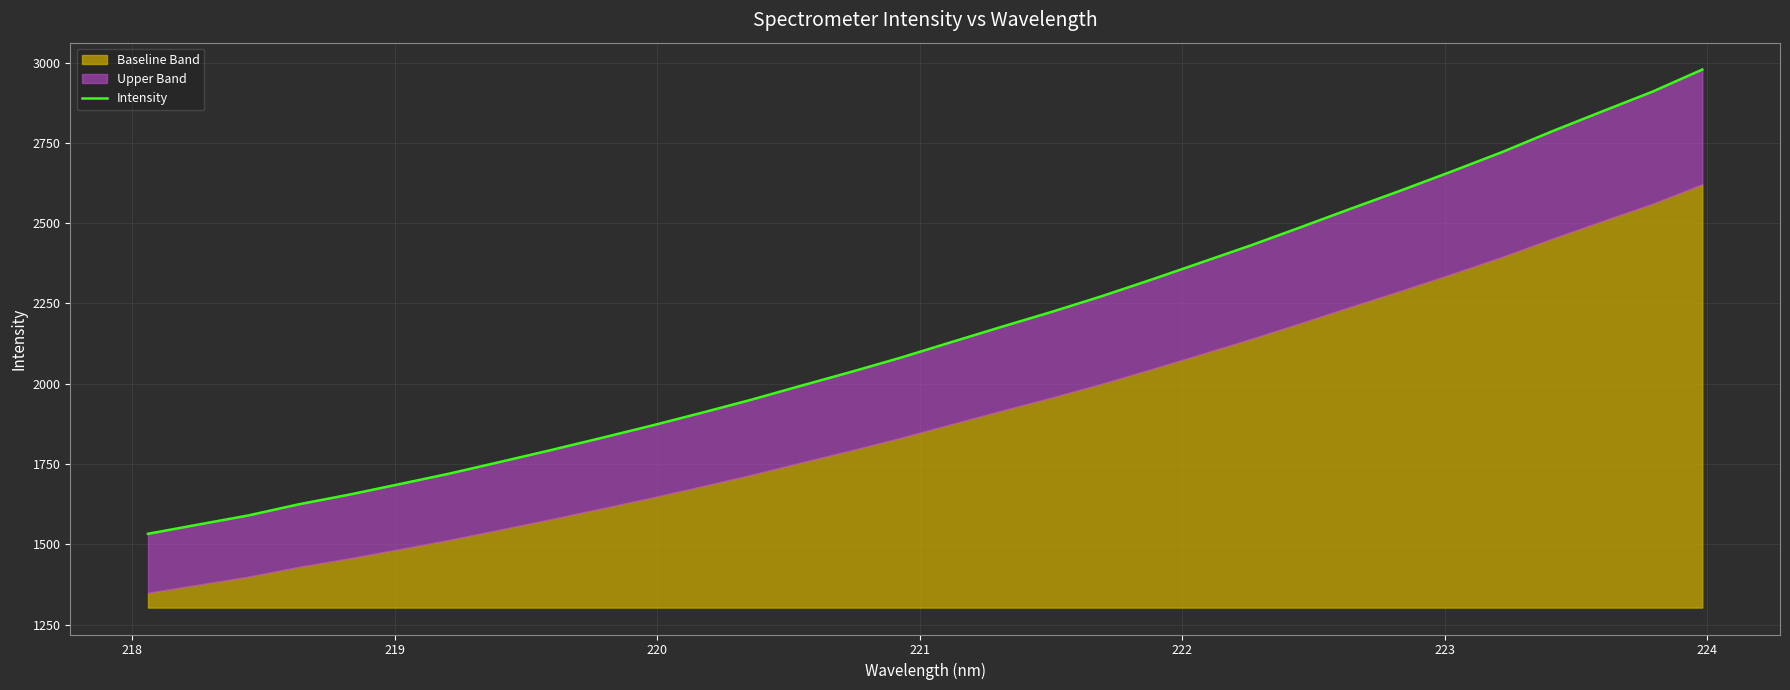

What is the label of the 2nd point from the left?

218